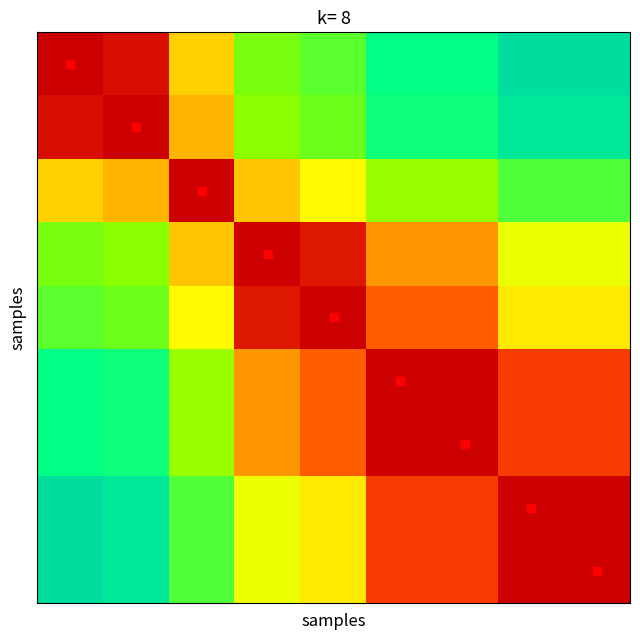

What is the minimum value shown in the chart?

0.4